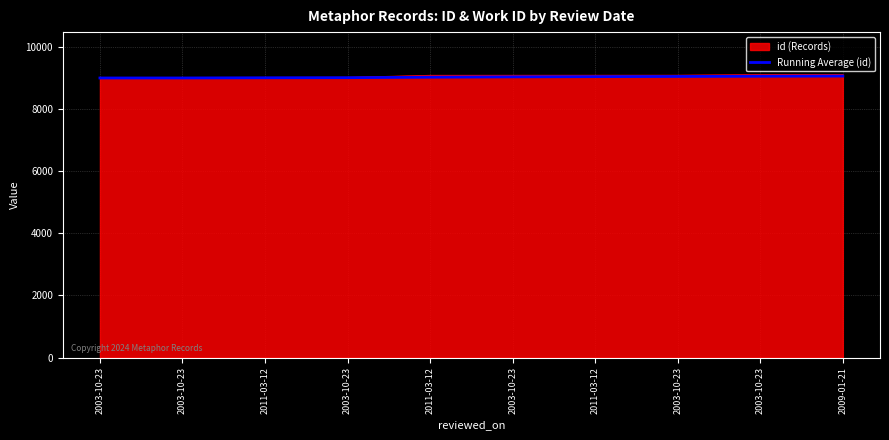

Reading left to right, transcribe all the data shown in this chart.

8992.0	8992.5	8998.7	9002.0	9017.4	9027.8	9035.4	9041.2	9047.9	9053.3